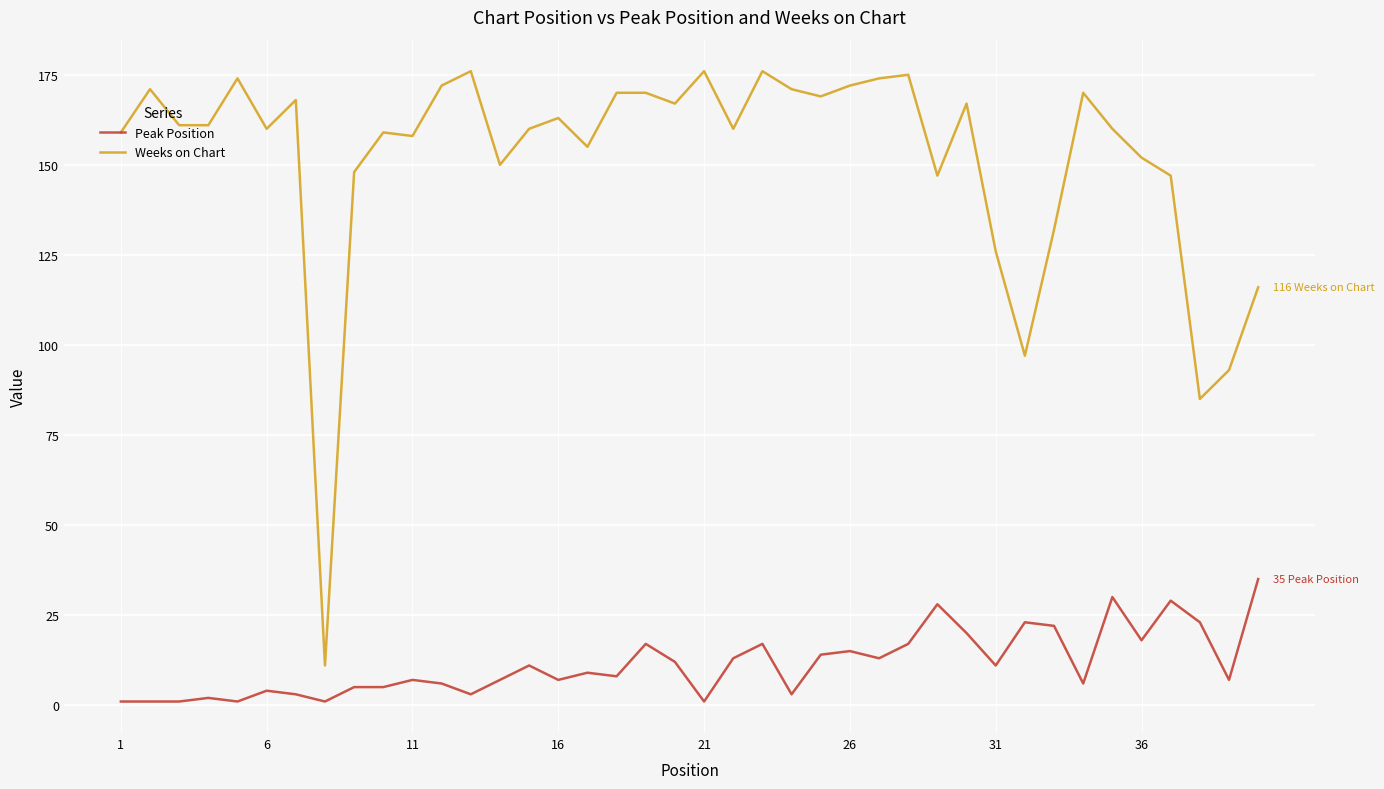

True or false: Weeks on Chart and Peak Position intersect in this chart.

False